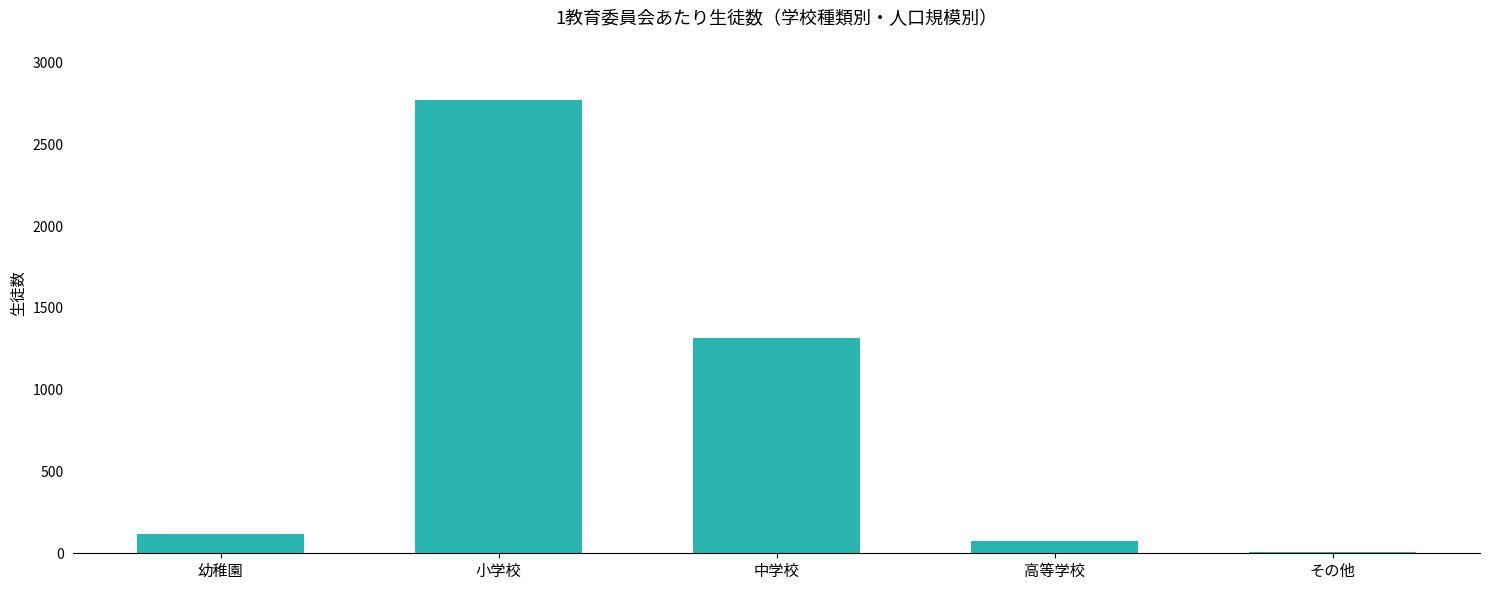

Which category has the highest value across all series?

小学校